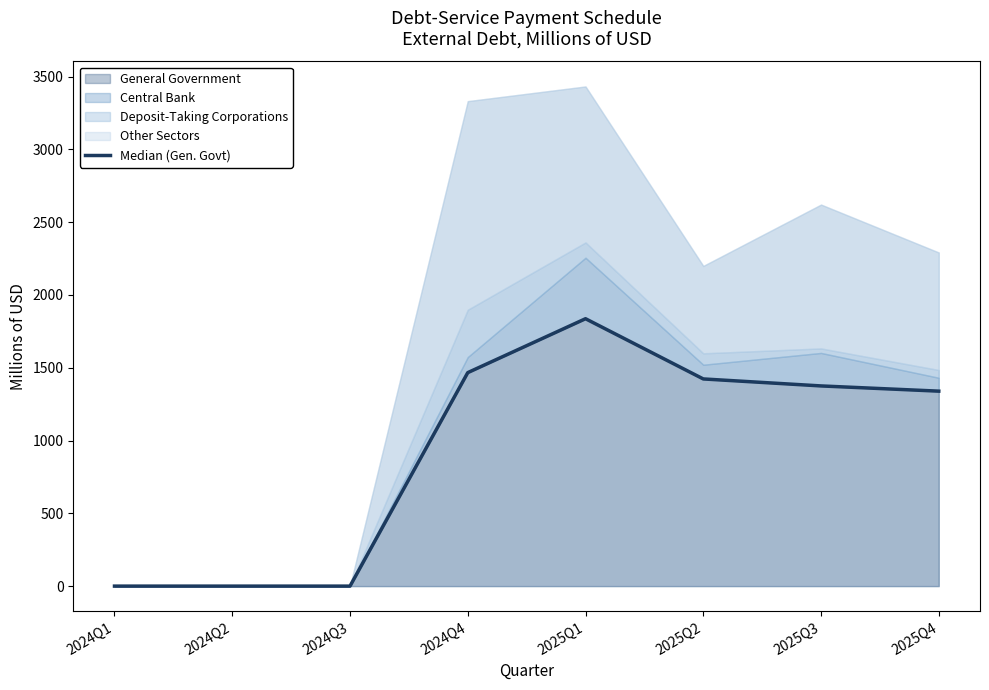

Reading left to right, what are all the values shown in this chart?

2024Q1=0.0	2024Q2=0.0	2024Q3=0.0	2024Q4=1466.4	2025Q1=1836.7	2025Q2=1423.0	2025Q3=1375.0	2025Q4=1339.2